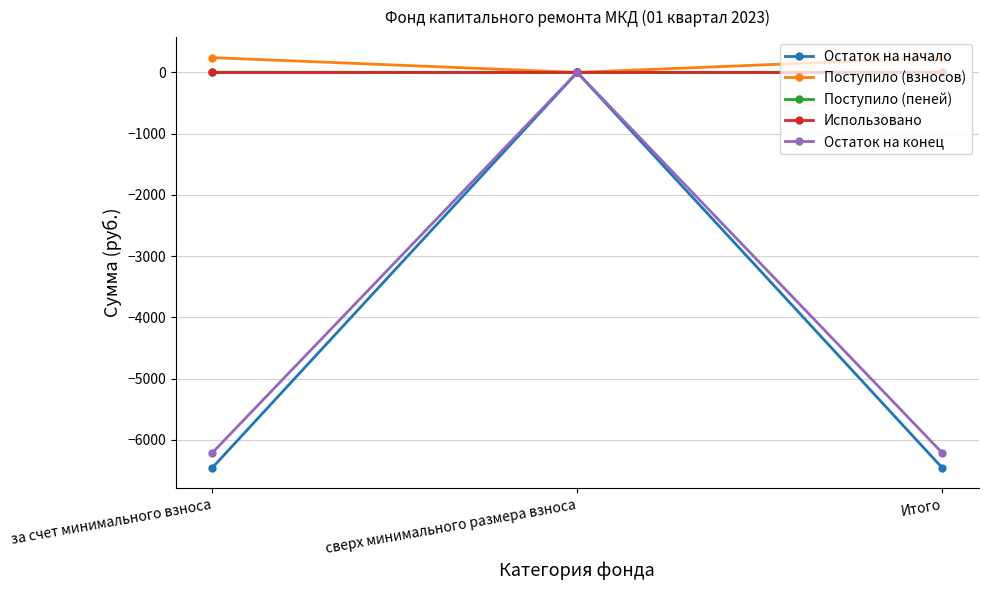

What position from the left is сверх минимального размера взноса?

2